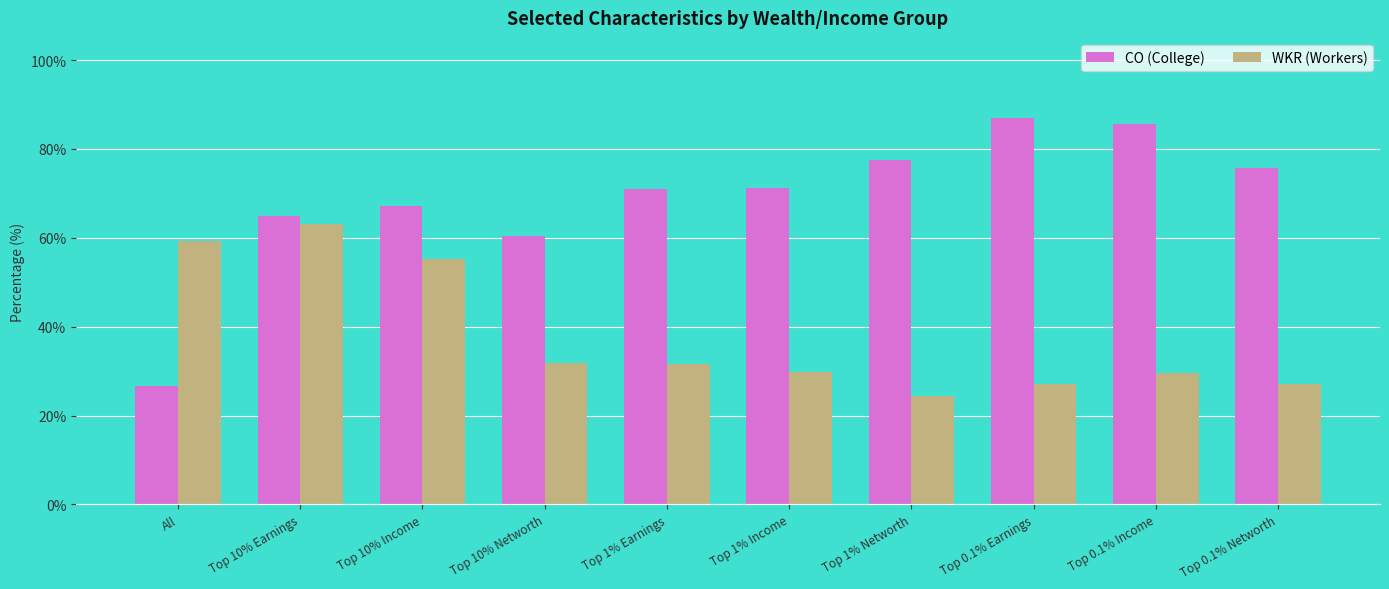

At All, list the series in order from largest to smallest.

WKR (Workers), CO (College)